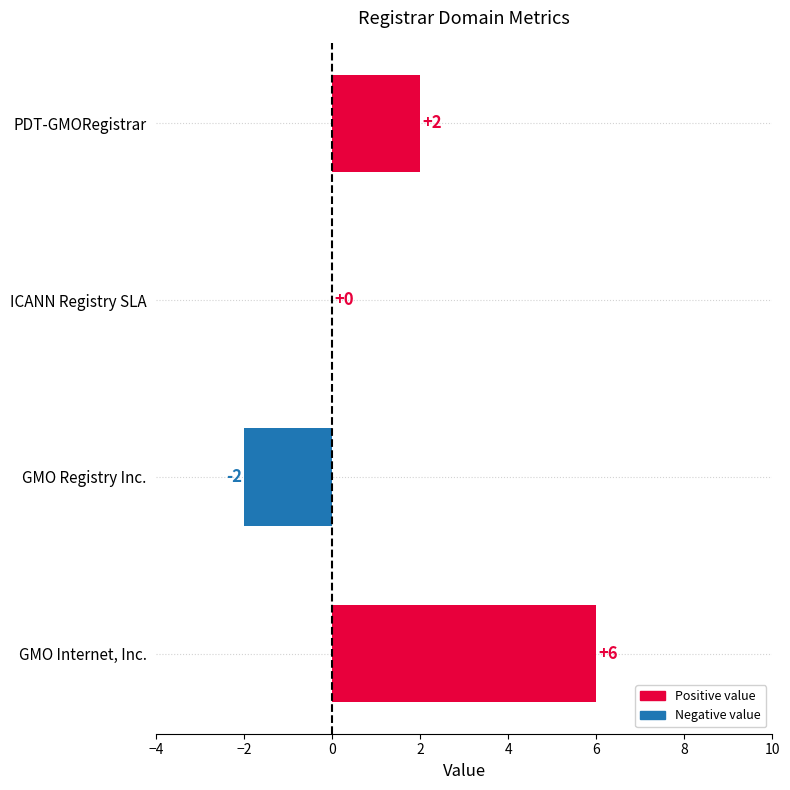

How many values are between 0 and 6?

3